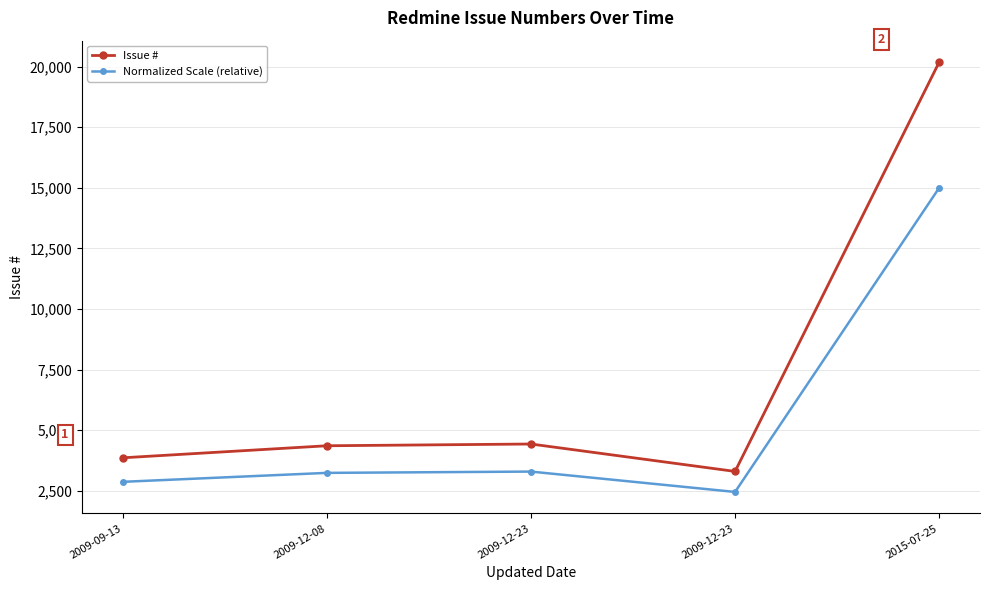

What is the label of the 2nd point from the left?

2009-12-08